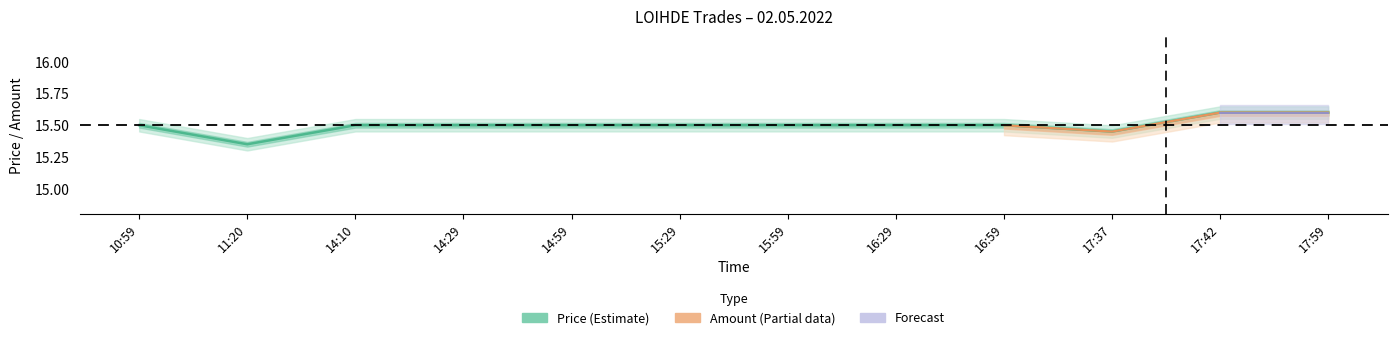

Which category has the lowest value across all series?

11:20